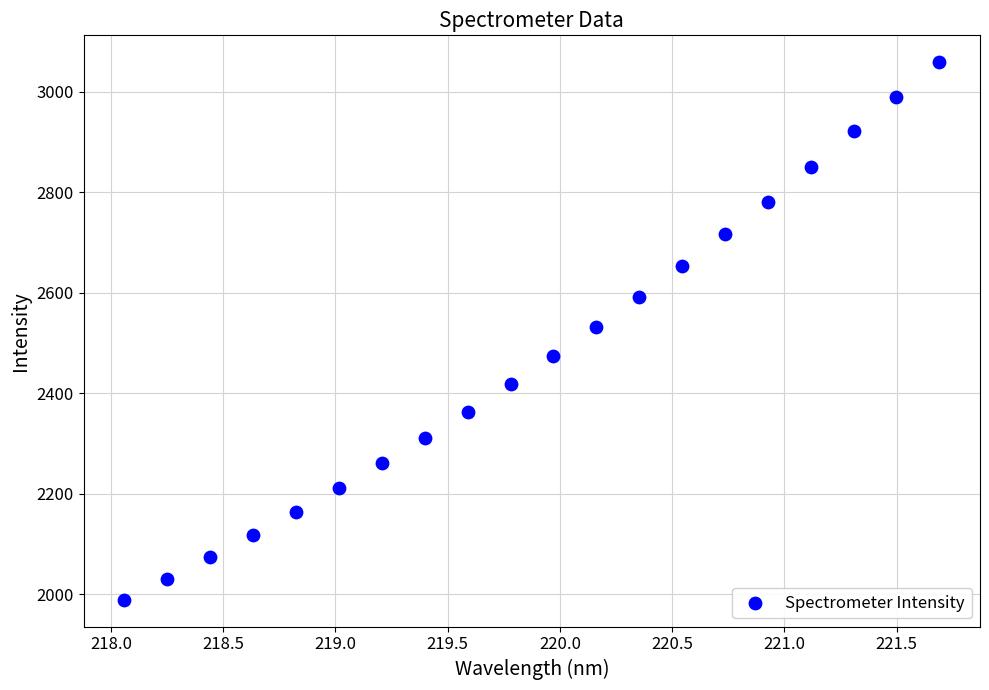

What is the range of Y values (max minus min)?

1069.0